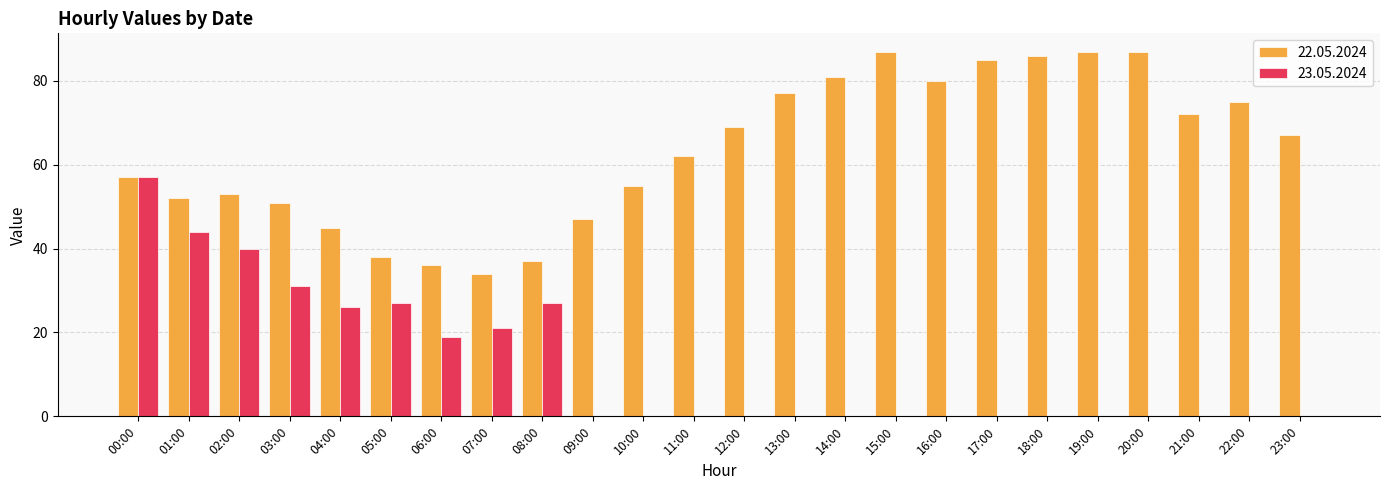

What is the sum of all 23.05.2024 values?

292